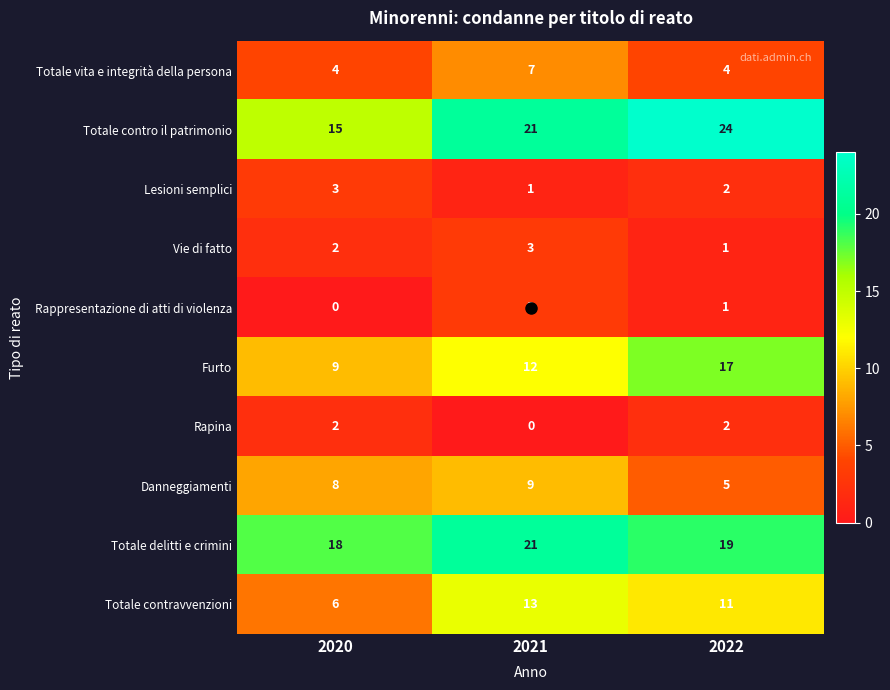

At how many categories does at least one series exceed 2?

3